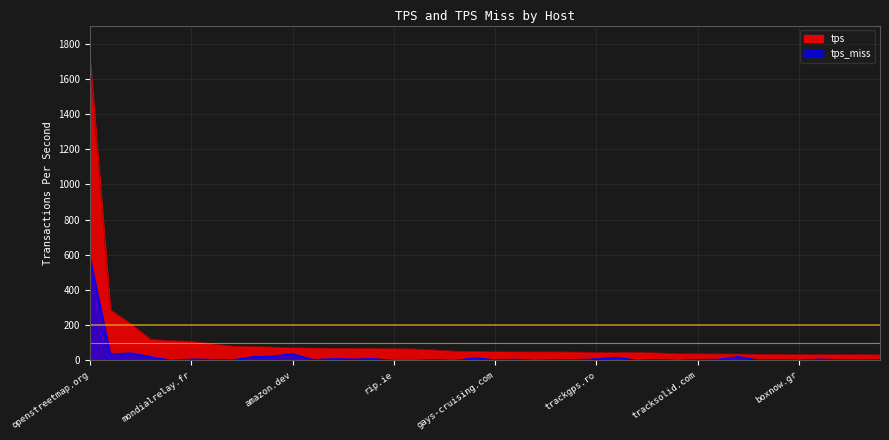

How many data points in tps are above 51?

21